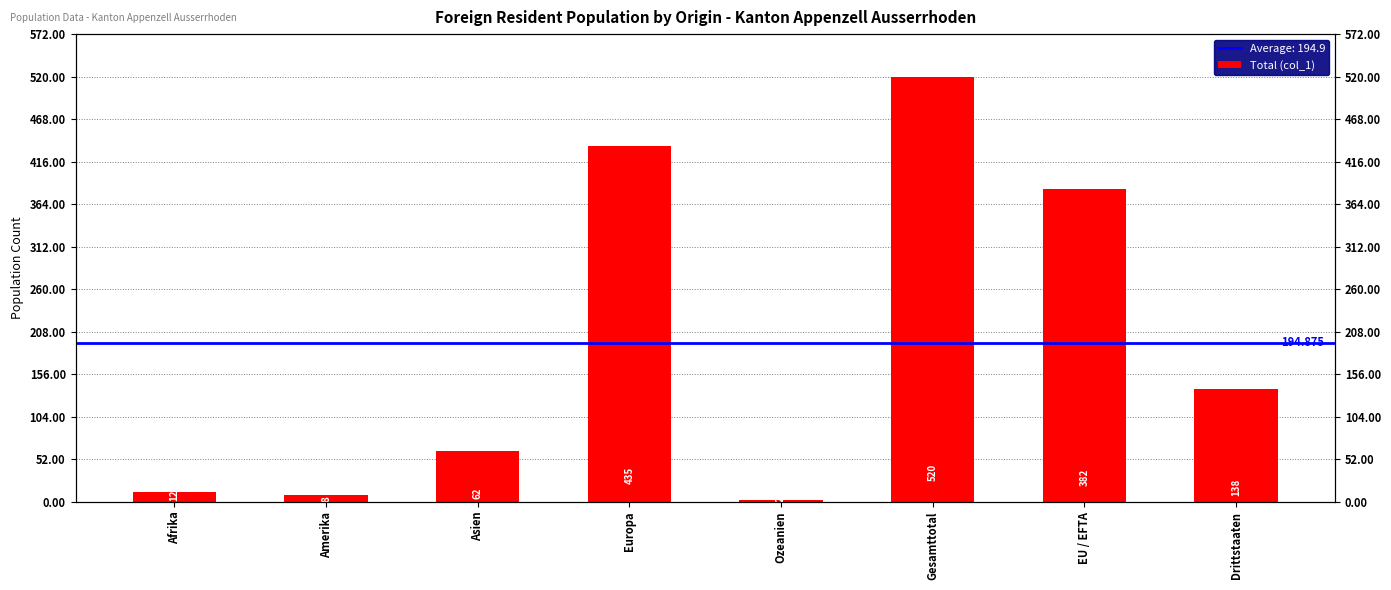

List the labels in order of value, largest first.

Gesamttotal, Europa, EU / EFTA, Drittstaaten, Asien, Afrika, Amerika, Ozeanien